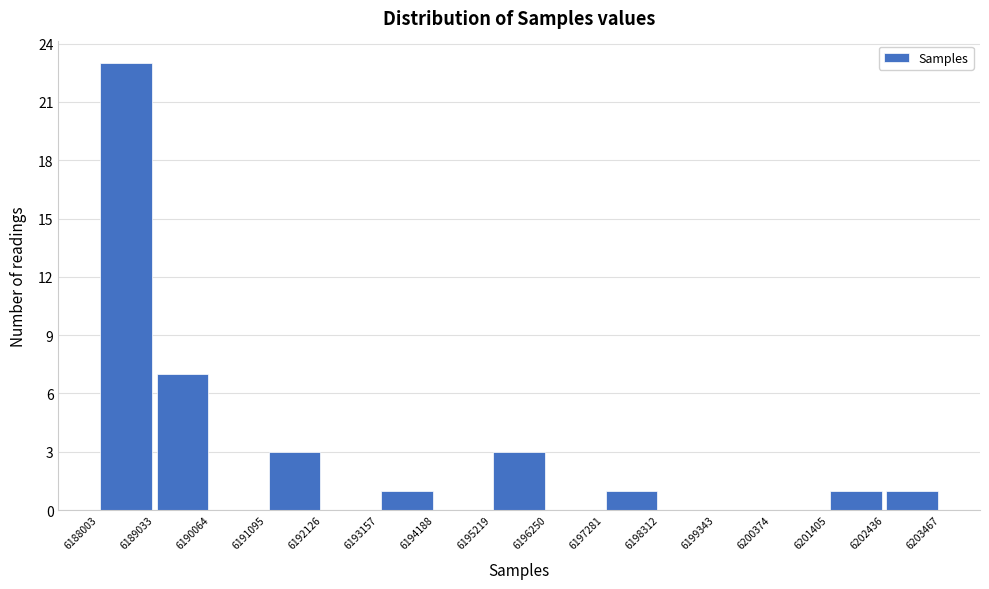

Reading left to right, transcribe this chart: for each bar, give the range it covers on the x-axis and its height. The values are not printed on the chart, so give them approximately, as read against the axis.

6188003 to 6189033: 23
6189033 to 6190064: 7
6190064 to 6191095: 0
6191095 to 6192126: 3
6192126 to 6193157: 0
6193157 to 6194188: 1
6194188 to 6195219: 0
6195219 to 6196250: 3
6196250 to 6197281: 0
6197281 to 6198312: 1
6198312 to 6199343: 0
6199343 to 6200374: 0
6200374 to 6201405: 0
6201405 to 6202436: 1
6202436 to 6203467: 1